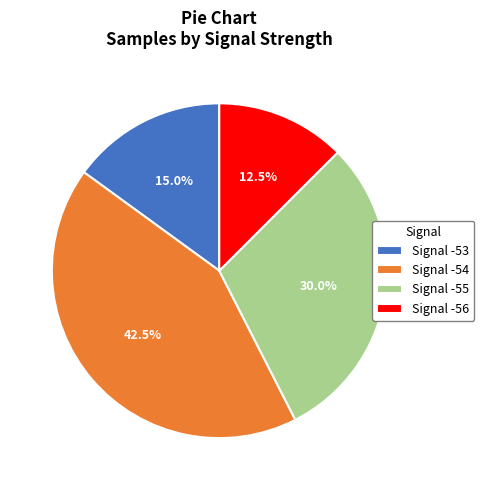

Do Signal -54 and Signal -56 together represent more than half of the pie?

Yes